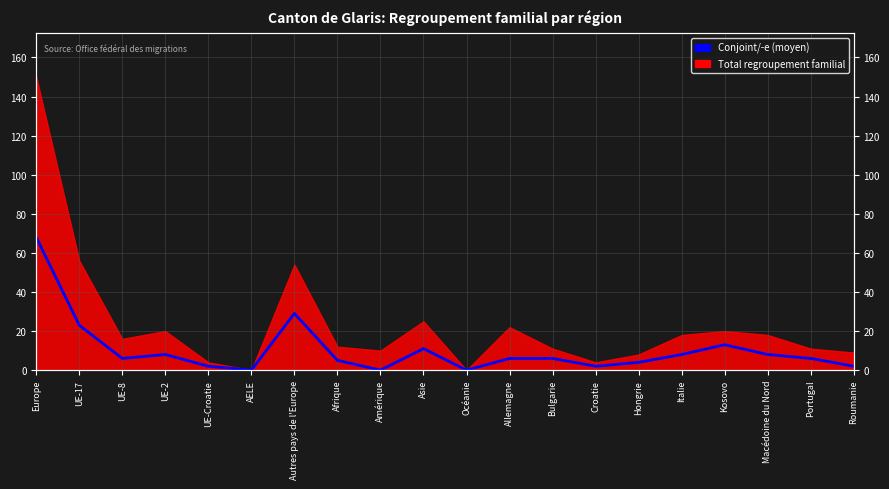

Rank the categories by value from lowest to highest.

AELE, Amérique, Océanie, UE-Croatie, Croatie, Roumanie, Hongrie, Afrique, UE-8, Allemagne, Bulgarie, Portugal, UE-2, Italie, Macédoine du Nord, Asie, Kosovo, UE-17, Autres pays de l'Europe, Europe